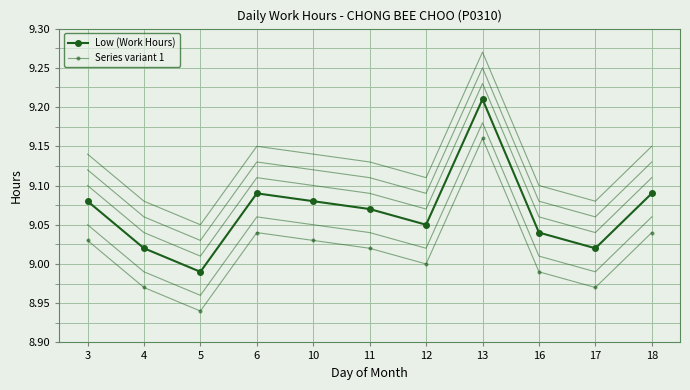

What is the average value of the Low (Work Hours) series?

9.1